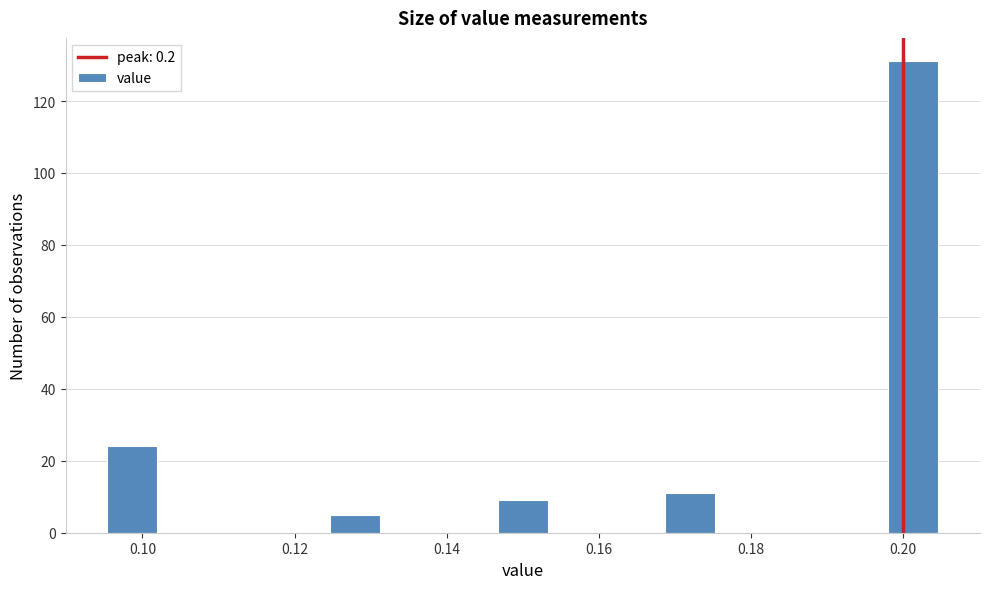

Around what value on the x-axis is the tallest bar? Give the approximate position of its centre, as read against the axis.

0.202